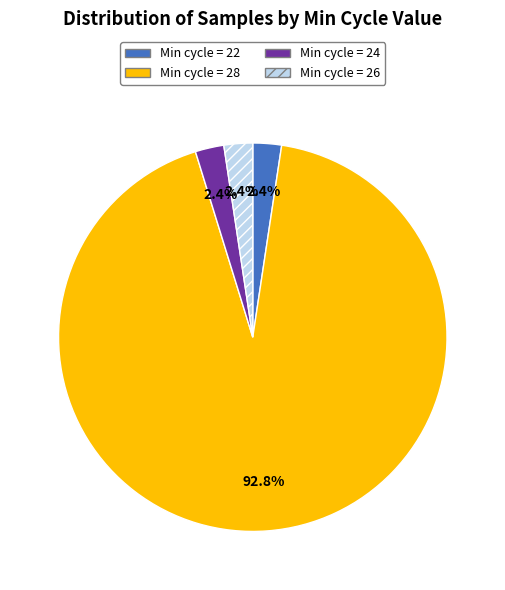

Does any single category account for the majority?

Yes